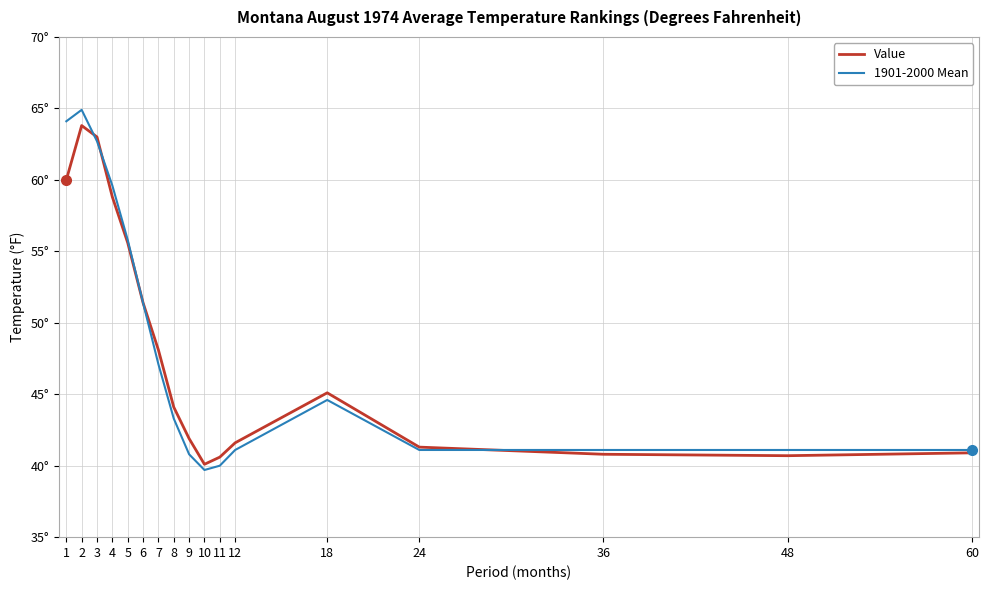

Is this an area chart (filled region under the line)?

No